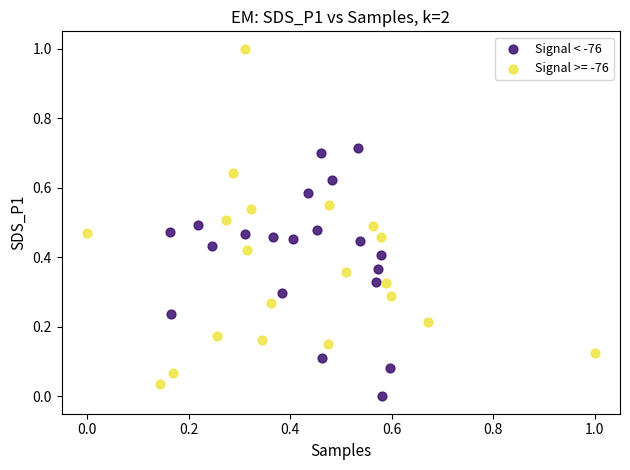

Which series contains the highest Y value?

Signal >= -76